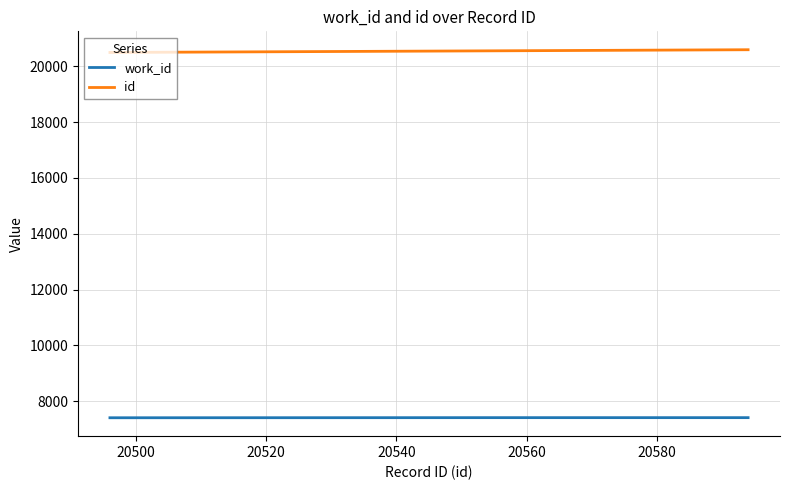

What is the lowest value of the id series?

20496